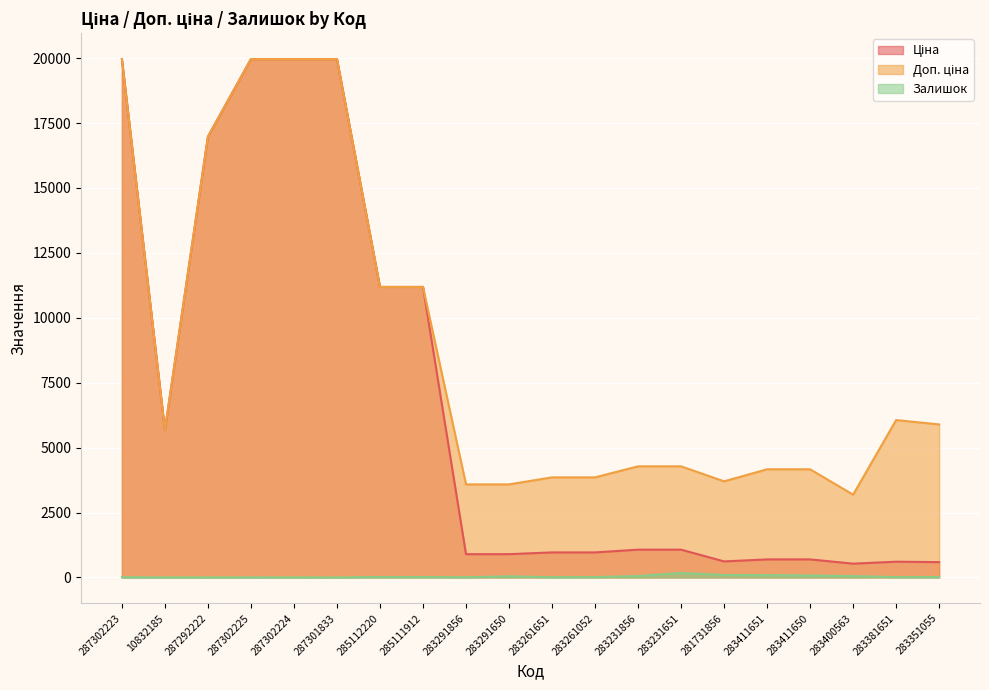

Which series has the largest total across all categories?

Доп. ціна